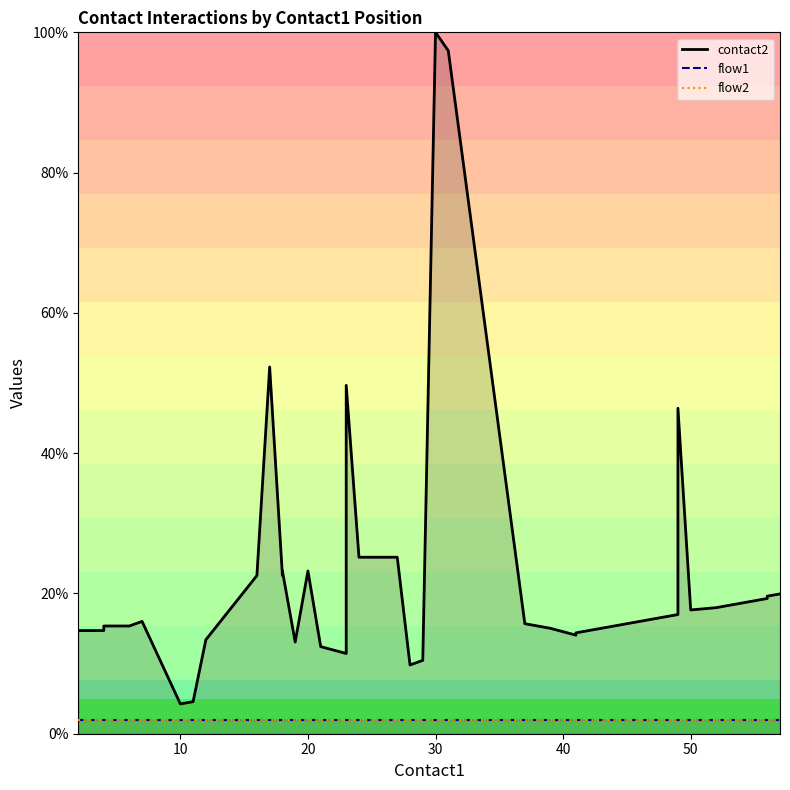

The value of flow1 at 8 is 1.2. True or false?

False